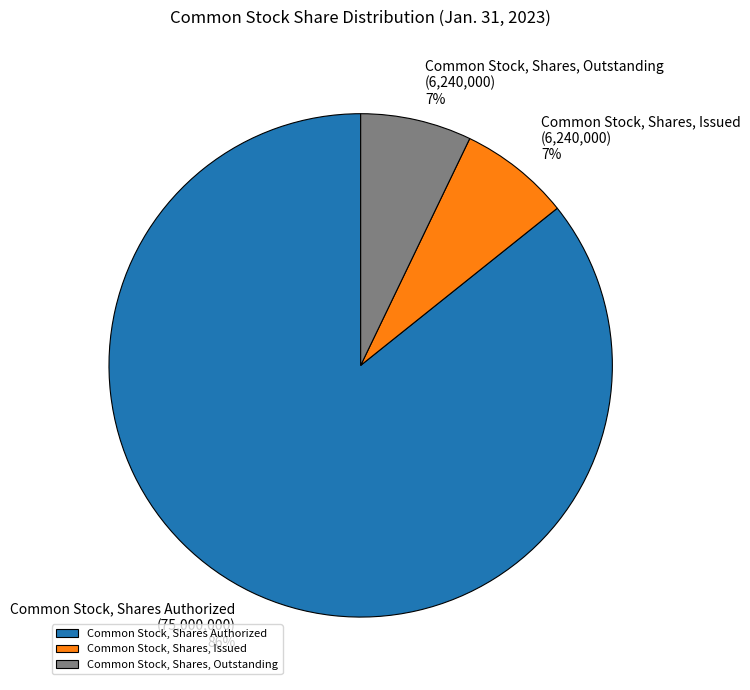

How many segments does this pie chart have?

3